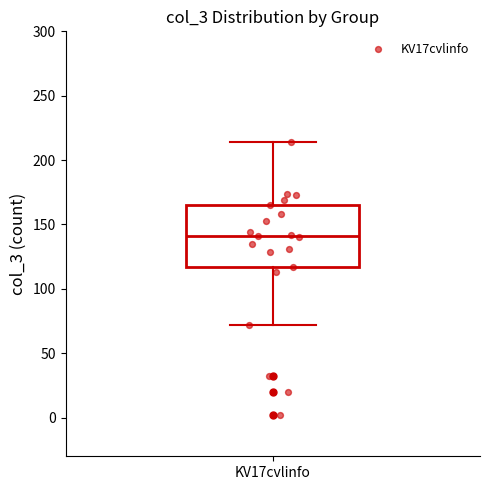

Read this box plot against the y-axis: the position of the median line, the range covered by the box, and the ends of both whiskers. The values are not printed on the chart, so give them approximately, as read against the axis.

median 140, box 115 to 165, whiskers 70 to 215